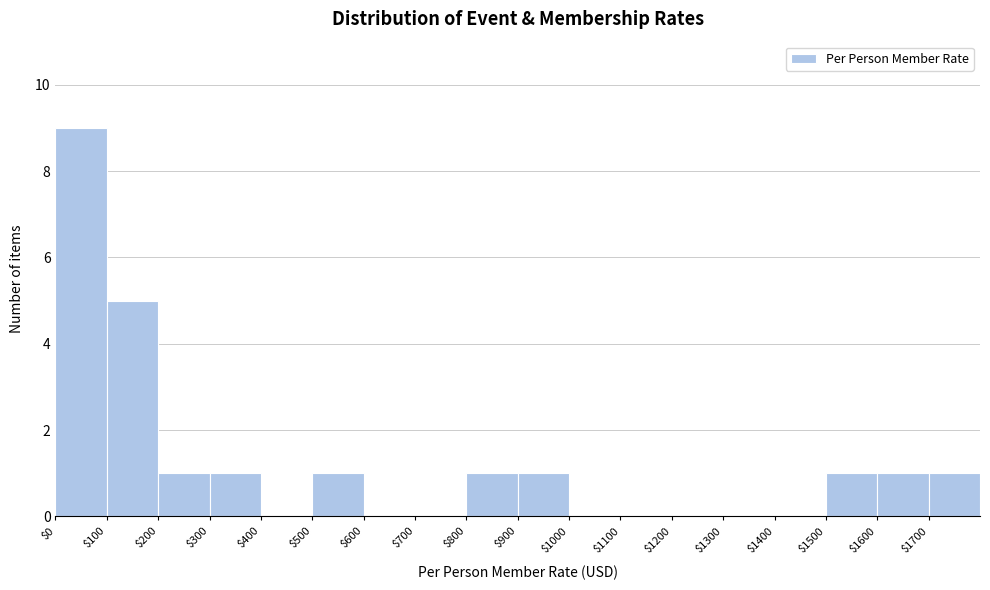

What is the height of the bar covering 1600 to 1700 on the x-axis? The values are not printed on the chart, so give them approximately, as read against the axis.

1